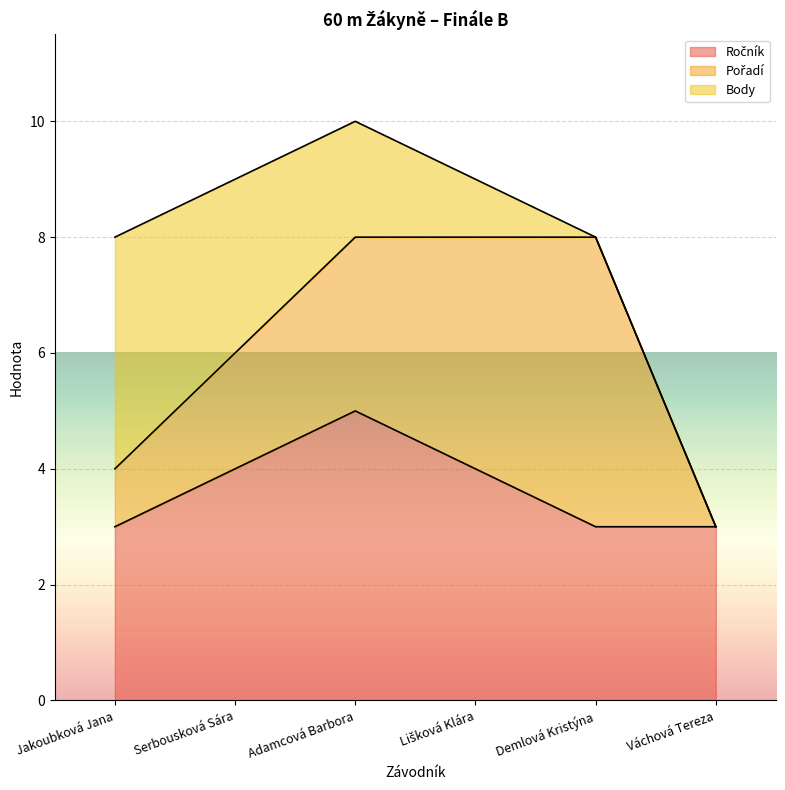

True or false: Pořadí and Body intersect in this chart.

True